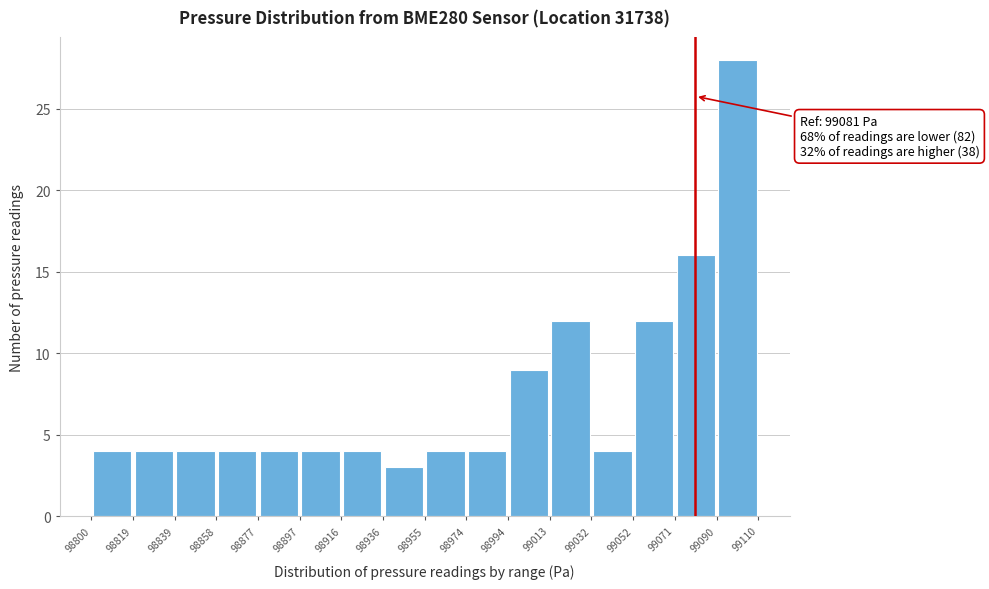

Over which range of the x-axis is the bar tallest?

99090 to 99110